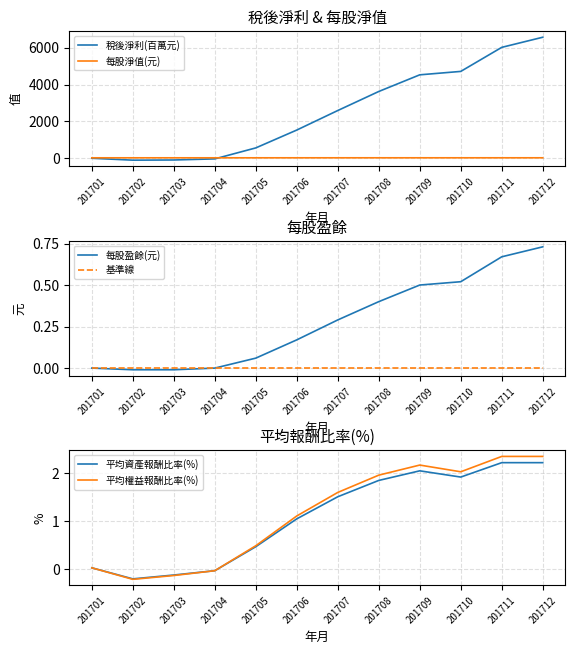

Reading left to right, list all the values displayed in this chart.

稅後淨利(百萬元): 6.0	-97.0	-87.0	-27.0	567.0	1534.0	2591.0	3622.0	4524.0	4709.0	6011.0	6559.0
每股淨值(元): 30.4	30.6	30.7	30.6	30.8	31.2	31.3	31.4	31.5	31.5	31.7	31.7
每股盈餘(元): 0.0	-0.0	-0.0	0.0	0.1	0.2	0.3	0.4	0.5	0.5	0.7	0.7
基準線: 0.0	0.0	0.0	0.0	0.0	0.0	0.0	0.0	0.0	0.0	0.0	0.0
平均資產報酬比率(%): 0.0	-0.2	-0.1	-0.0	0.5	1.1	1.5	1.9	2.0	1.9	2.2	2.2
平均權益報酬比率(%): 0.0	-0.2	-0.1	-0.0	0.5	1.1	1.6	2.0	2.2	2.0	2.4	2.4